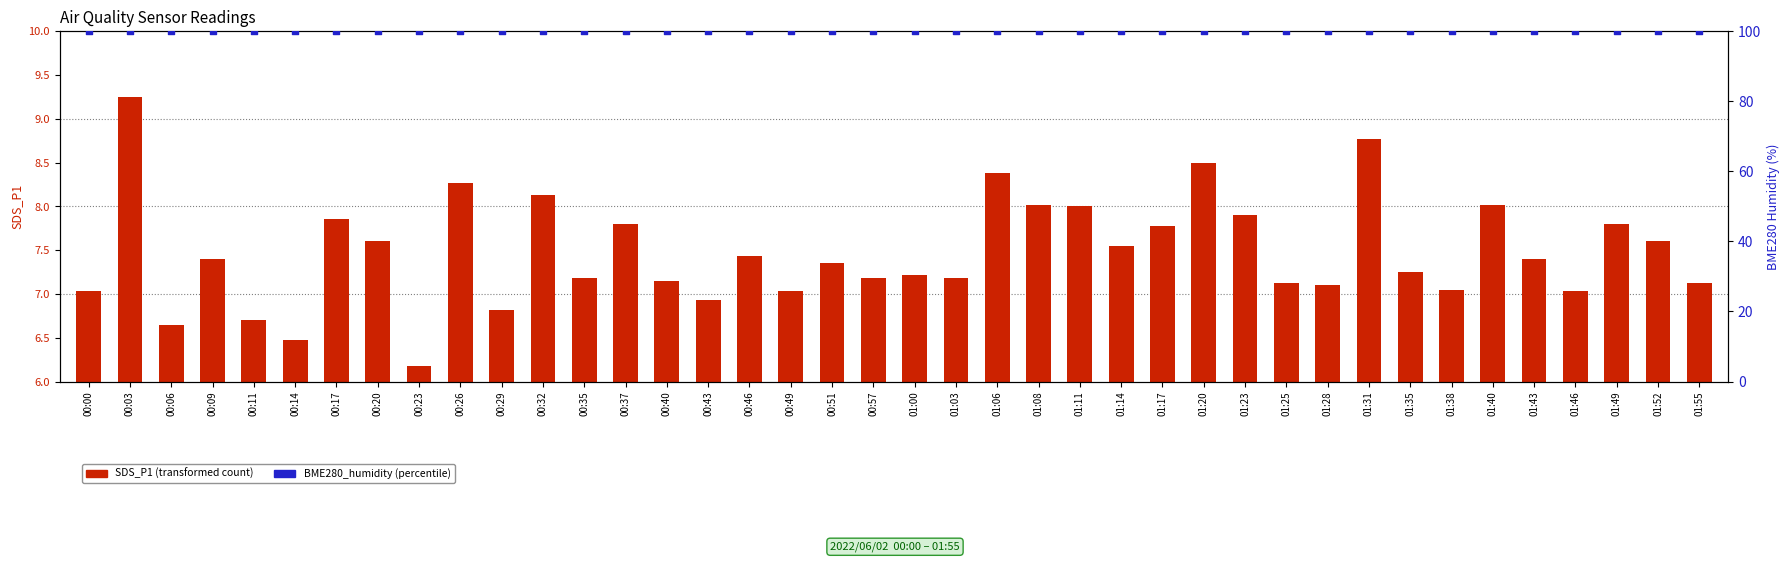

At which category is the sum across all series the highest?

00:03